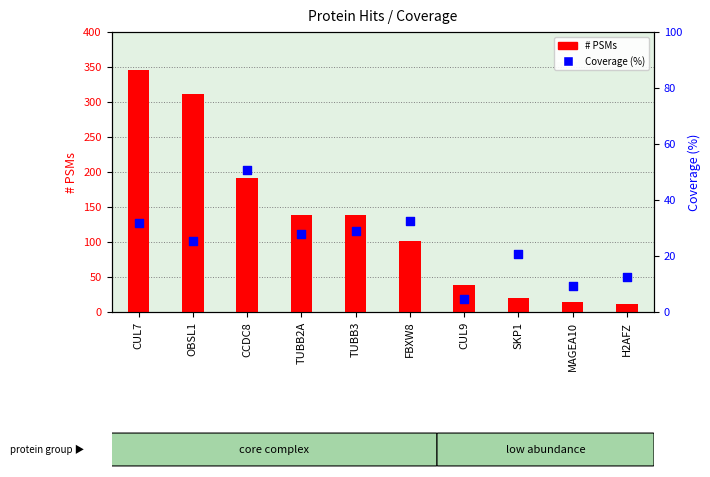

Which series contains the lowest Y value?

Coverage